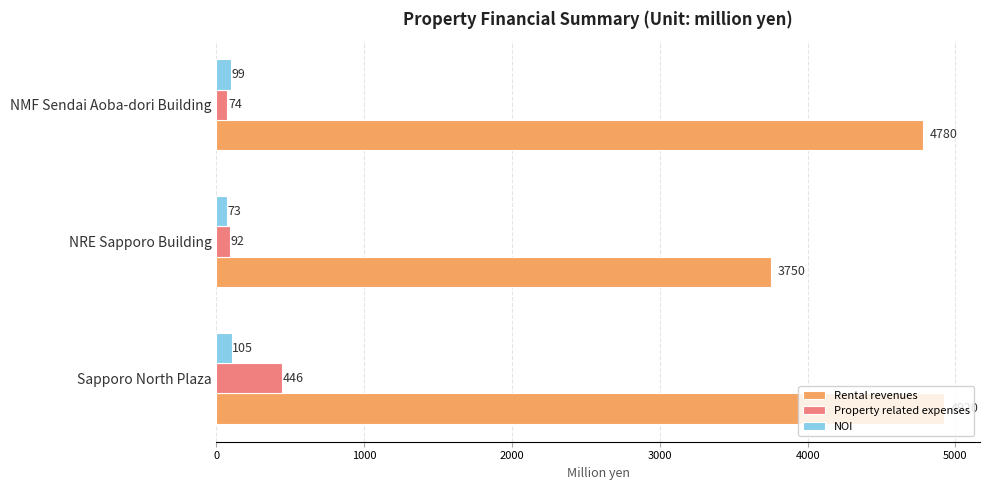

Which label corresponds to the smallest value in the chart?

NRE Sapporo Building